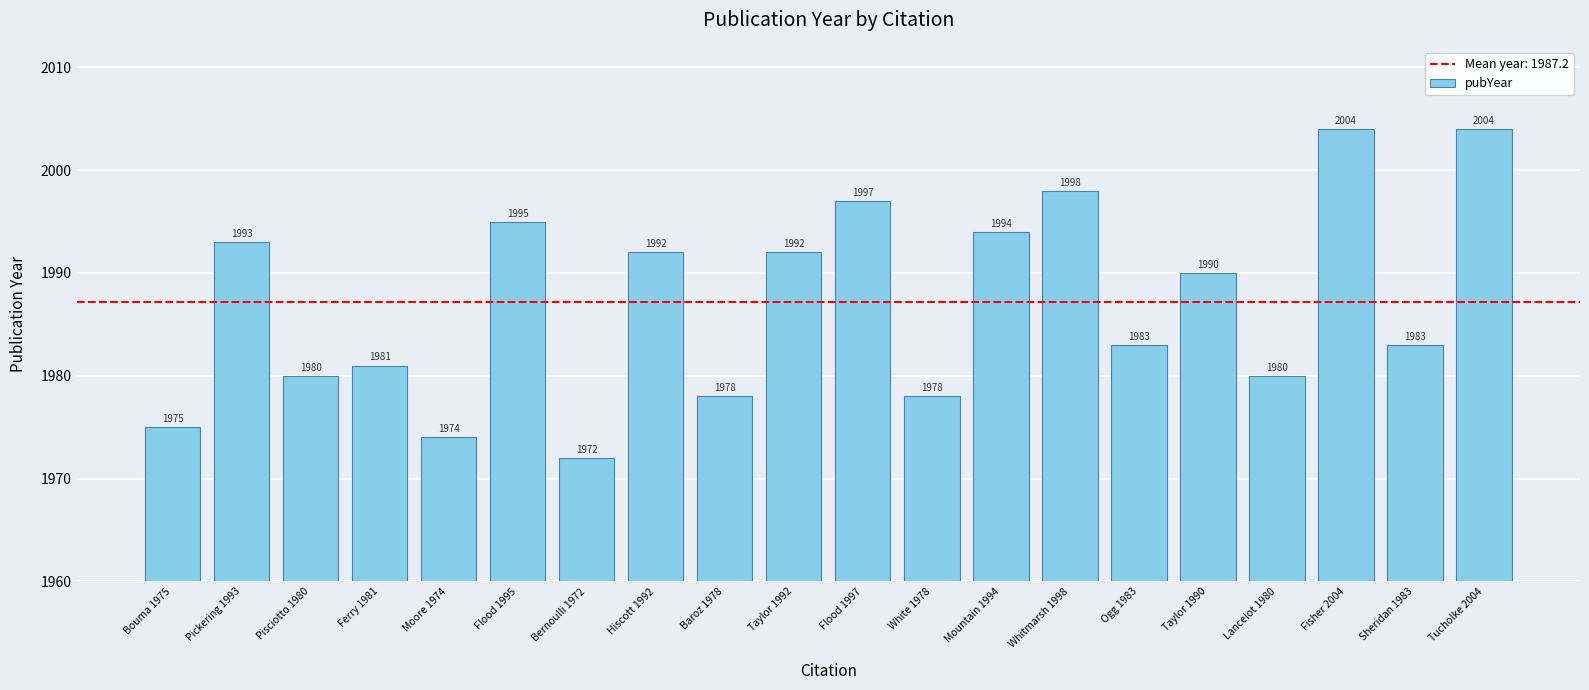

What is the sum of all values?

39743